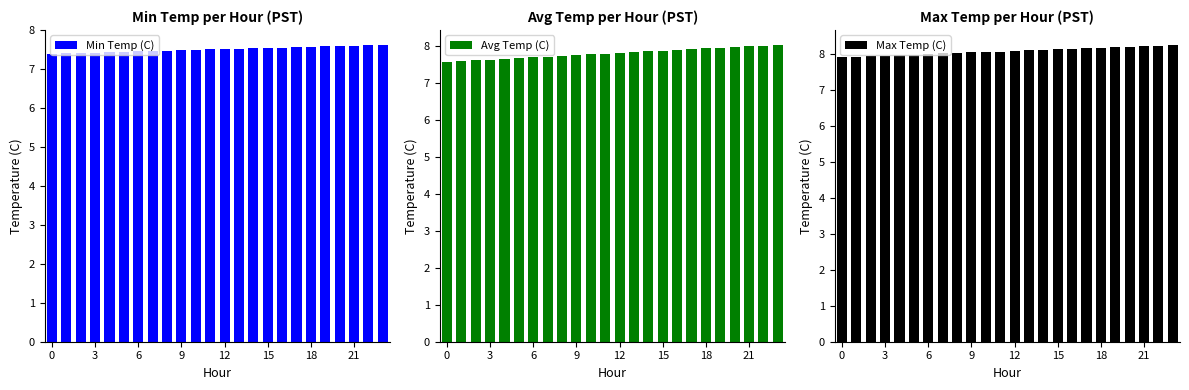

At 12, list the series in order from largest to smallest.

Max Temp (C), Avg Temp (C), Min Temp (C)